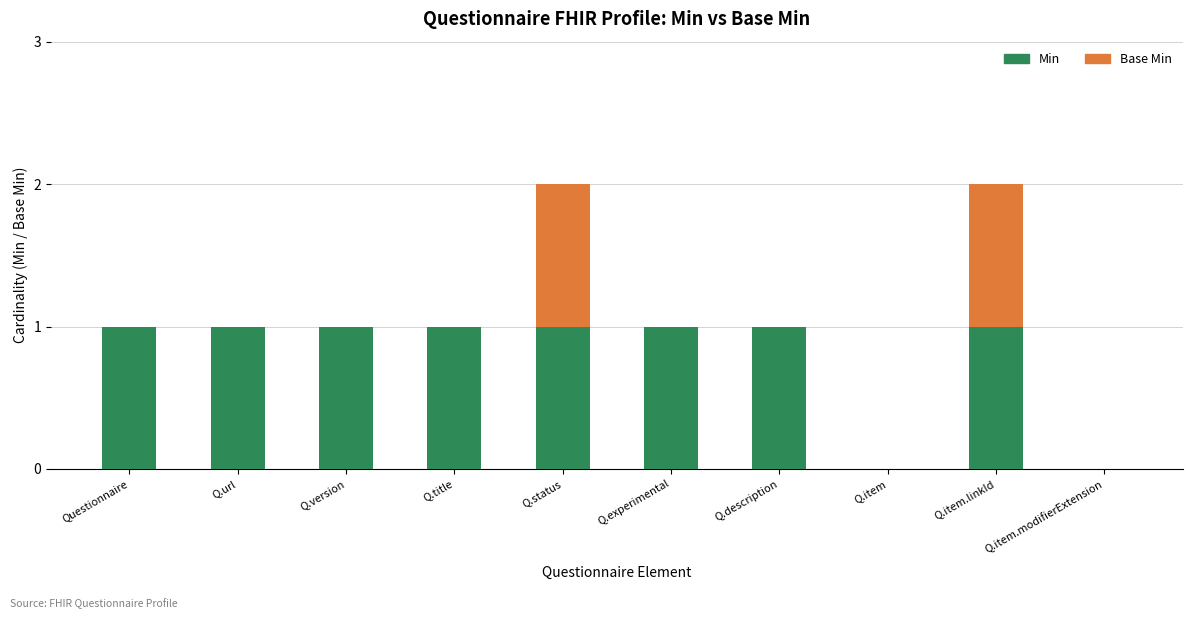

The Min series shows 1 at Questionnaire. True or false?

True